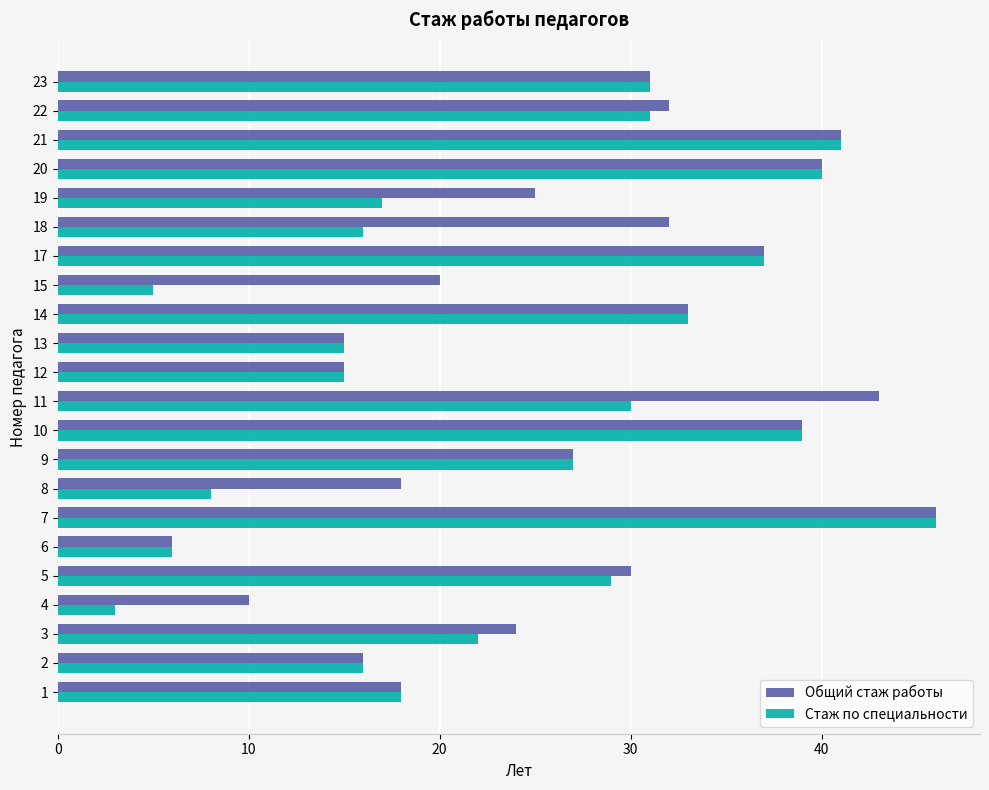

What is the minimum value for Общий стаж работы?

6